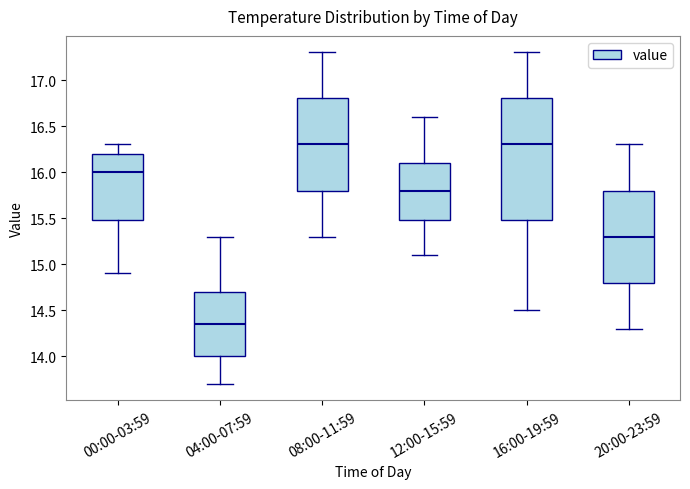

Reading left to right, read every box against the y-axis: the position of its median line, the range the box covers, and the ends of its whiskers. The values are not printed on the chart, so give them approximately, as read against the axis.

00:00-03:59: median 16.00, box 15.50 to 16.20, whiskers 14.90 to 16.30
04:00-07:59: median 14.35, box 14.00 to 14.70, whiskers 13.70 to 15.30
08:00-11:59: median 16.30, box 15.80 to 16.80, whiskers 15.30 to 17.30
12:00-15:59: median 15.80, box 15.50 to 16.10, whiskers 15.10 to 16.60
16:00-19:59: median 16.30, box 15.50 to 16.80, whiskers 14.50 to 17.30
20:00-23:59: median 15.30, box 14.80 to 15.80, whiskers 14.30 to 16.30